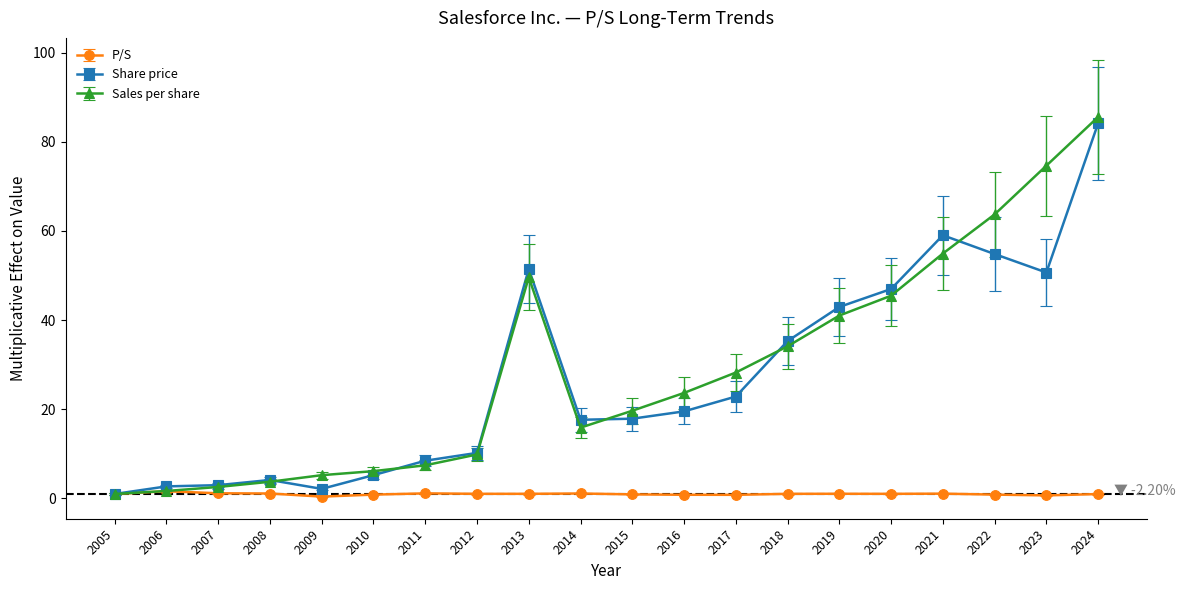

What is the minimum value shown in the chart?

0.4